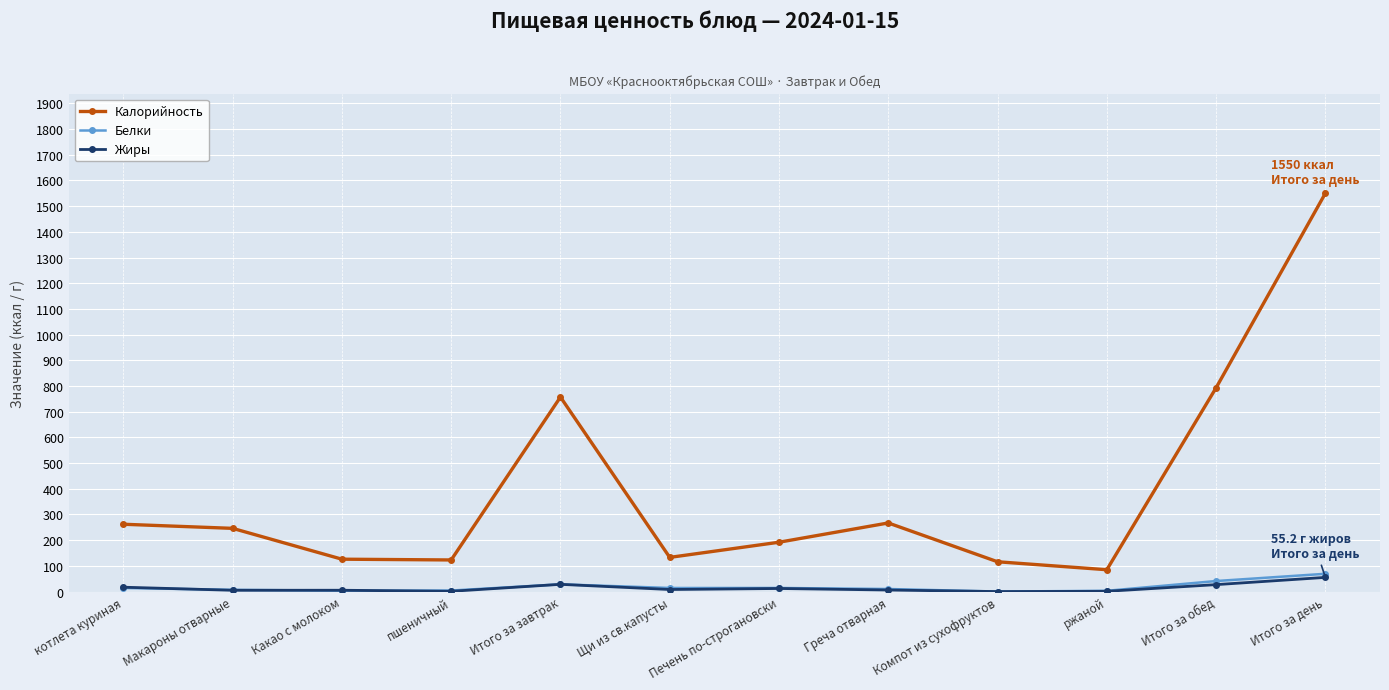

Which series has the largest range (max minus min)?

Калорийность